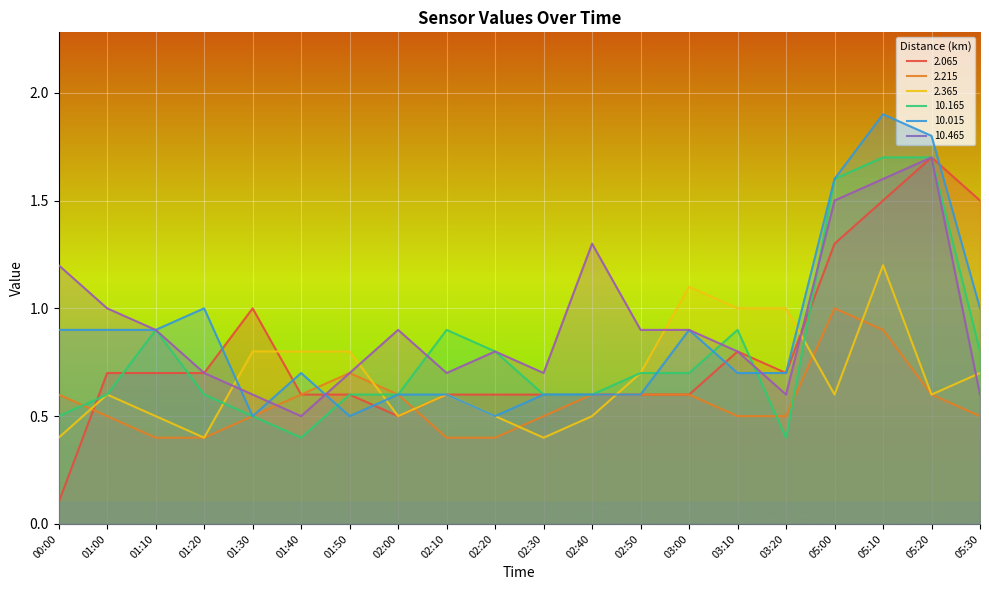

How many interior local valleys does the  10.015 series have?

3